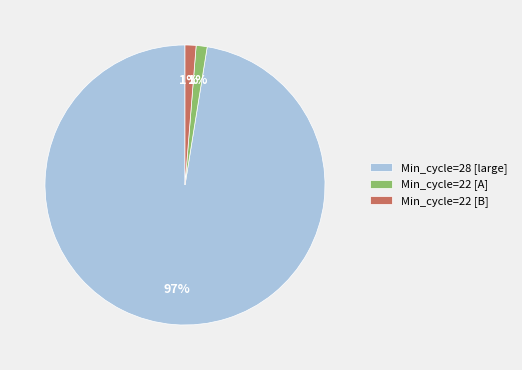

How many slices are in this pie chart?

3